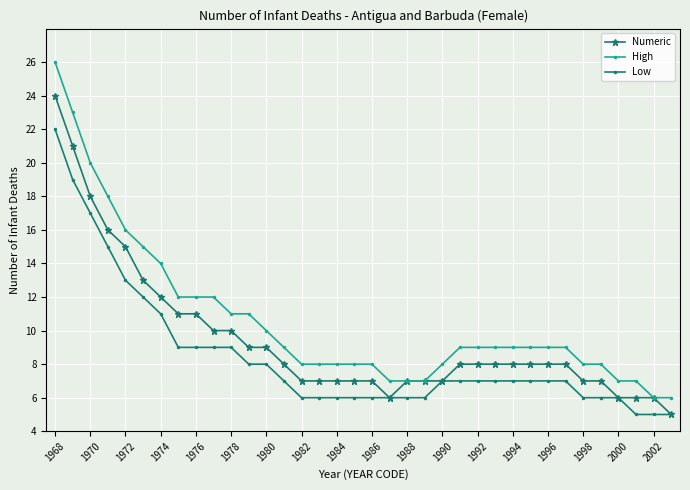

Rank the series by their average value, from highest to lowest.

High, Numeric, Low